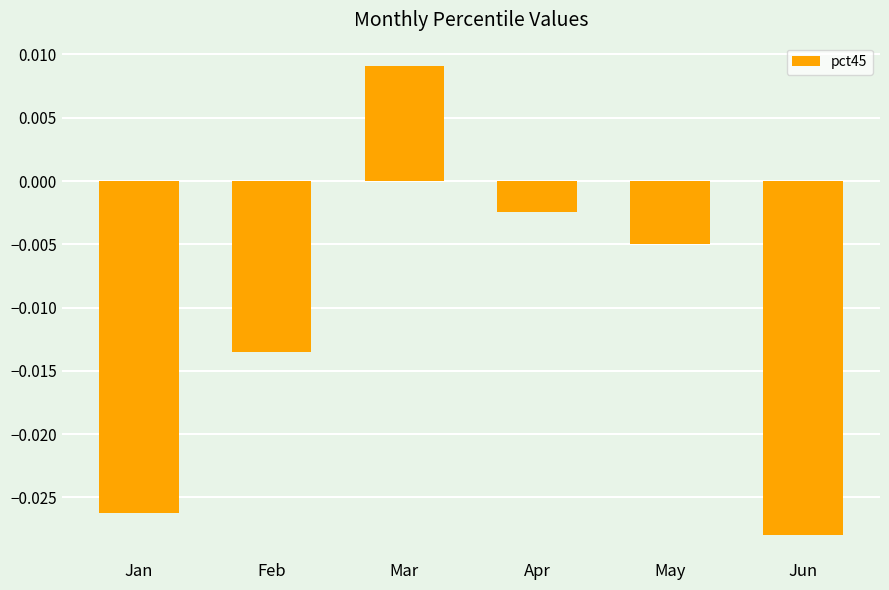

List the labels in order of value, largest first.

Mar, Apr, May, Feb, Jan, Jun